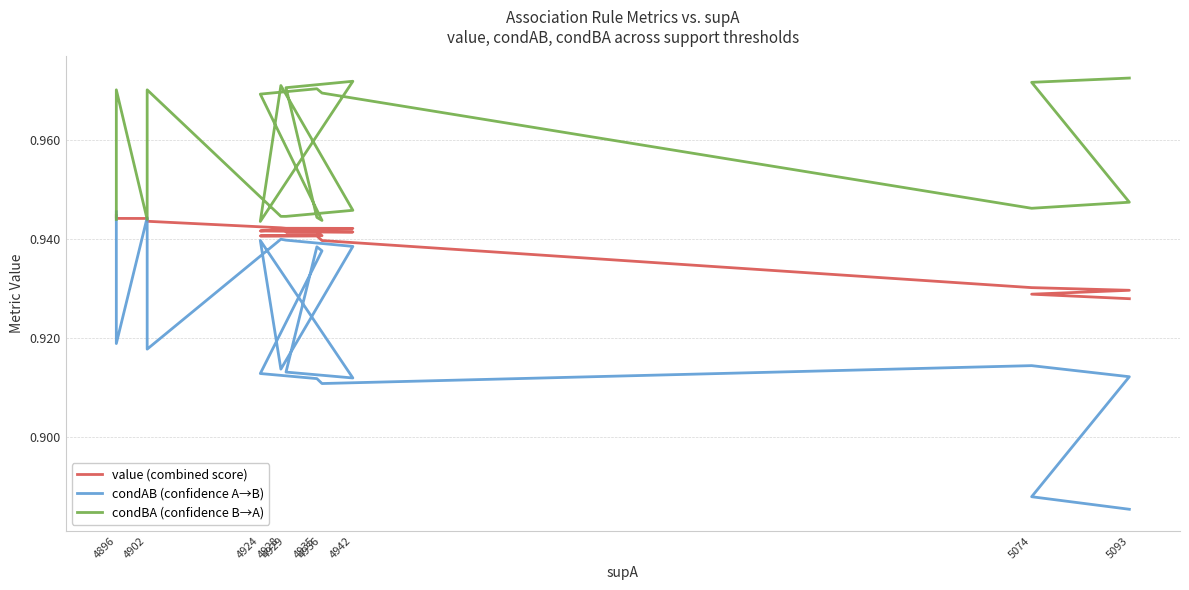

How many series are shown in this chart?

3